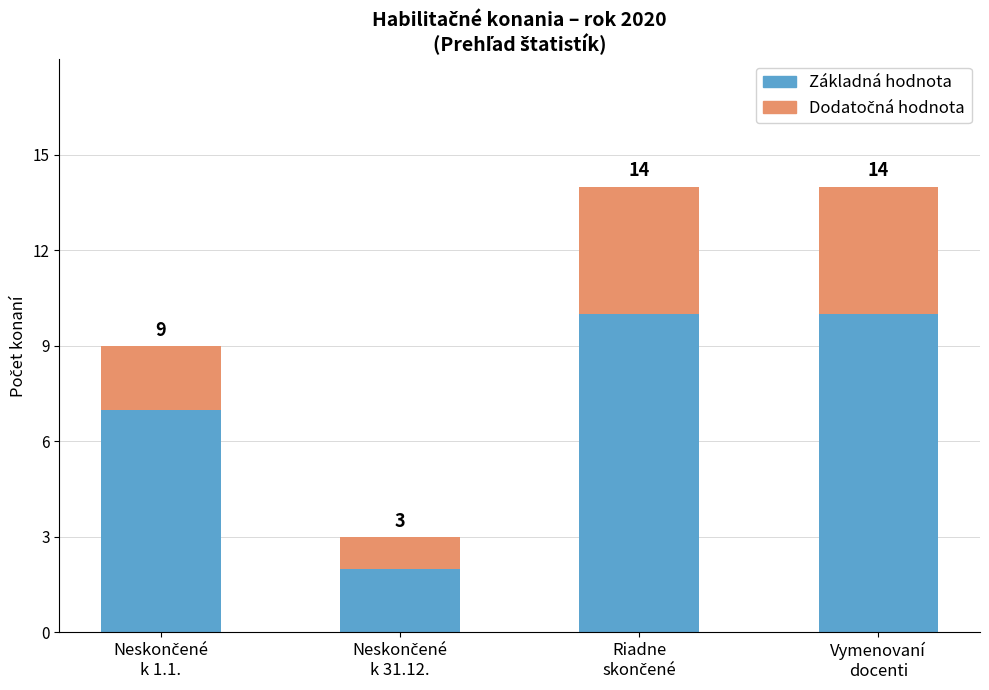

Does the chart contain any negative values?

No